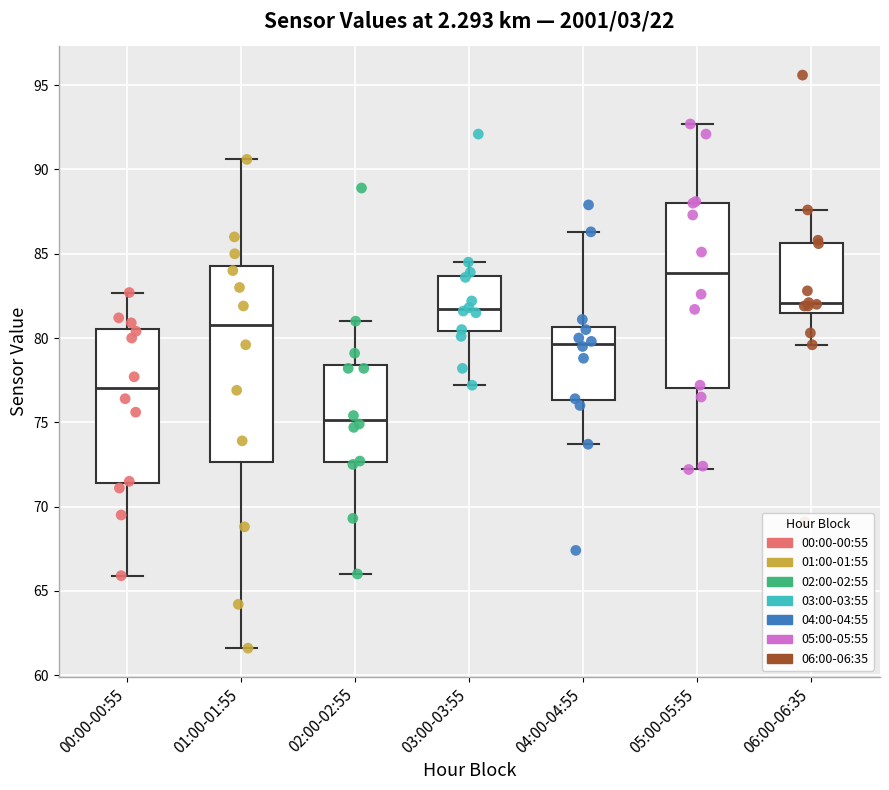

Which box has the highest median line?

05:00-05:55